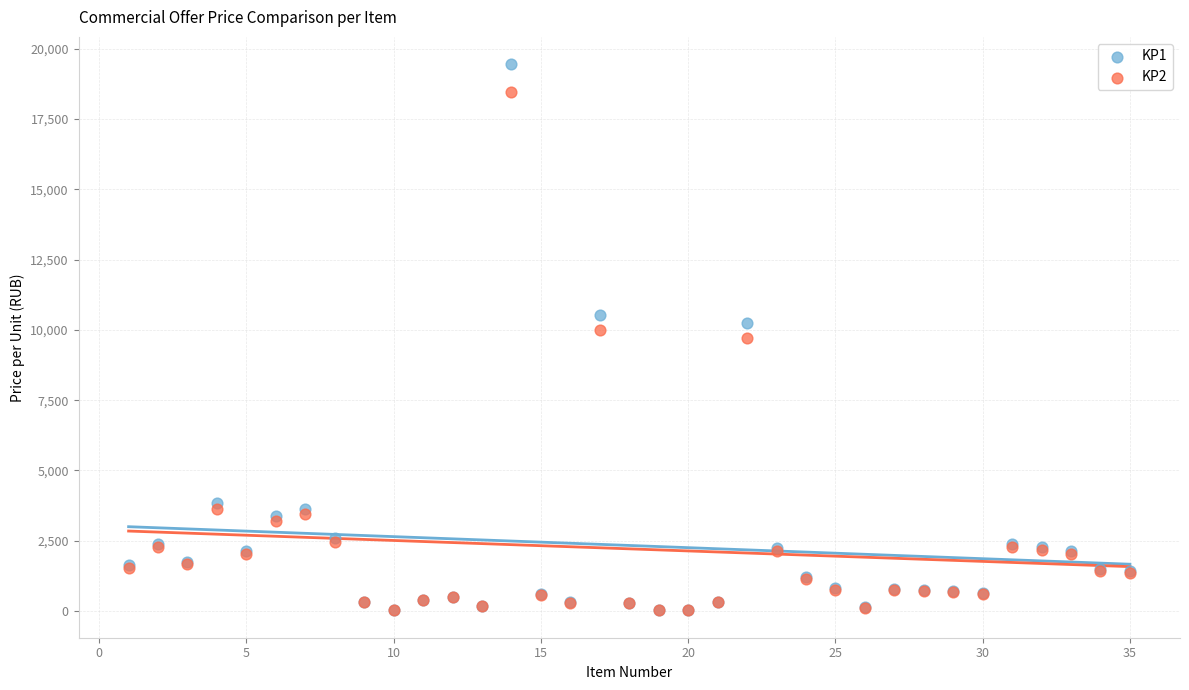

What are all the series names shown in the legend?

KP1, KP2